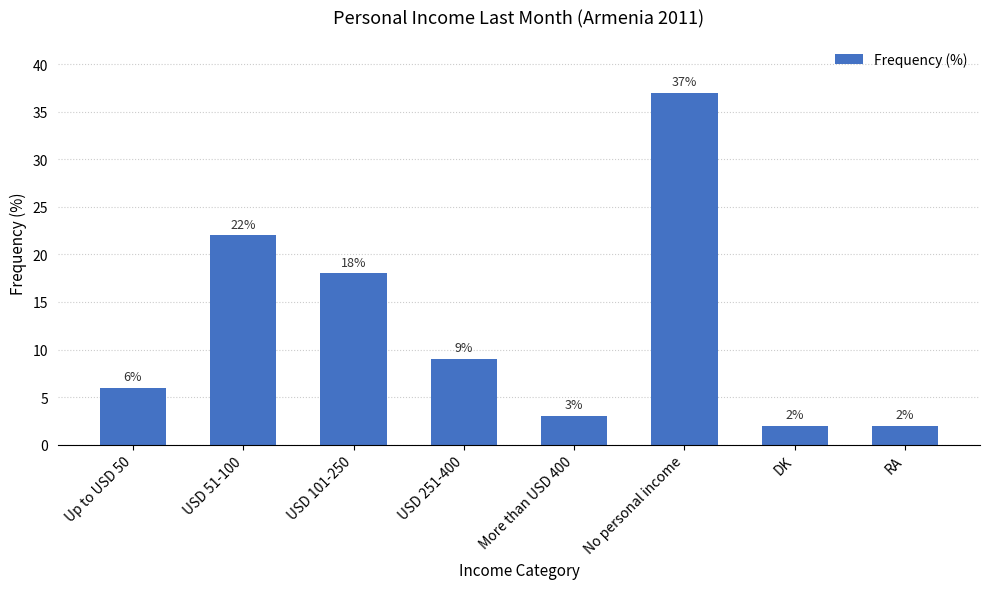

Is it true that the value at USD 101-250 is 8?

False